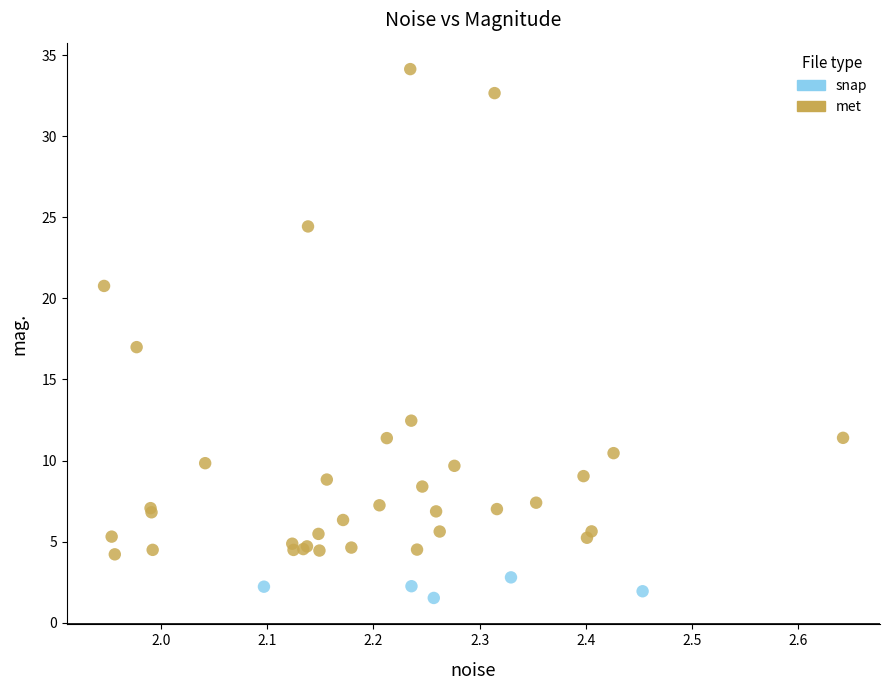

Which series has the widest spread of Y values?

met